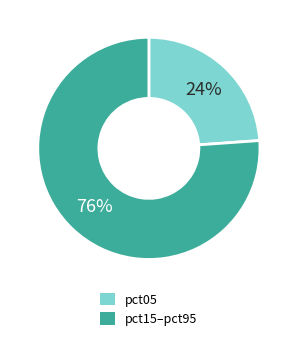

Which has a higher value, pct15–pct95 or pct05?

pct15–pct95